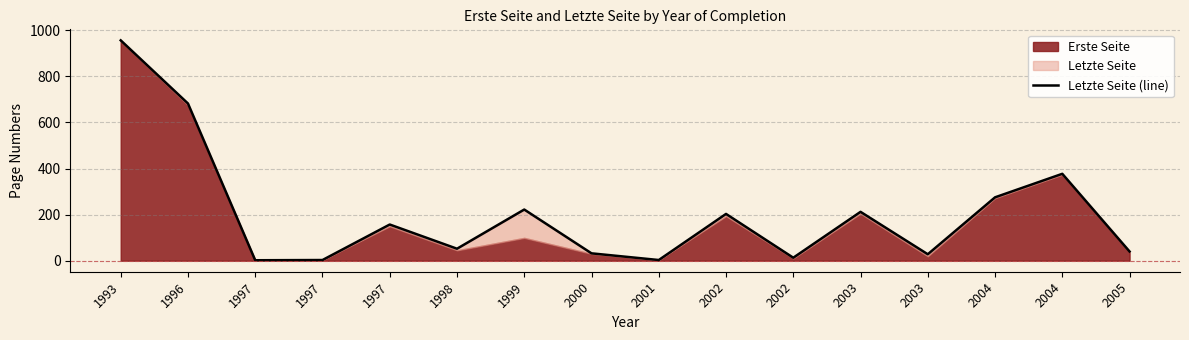

What is the difference between the maximum and minimum values?

954